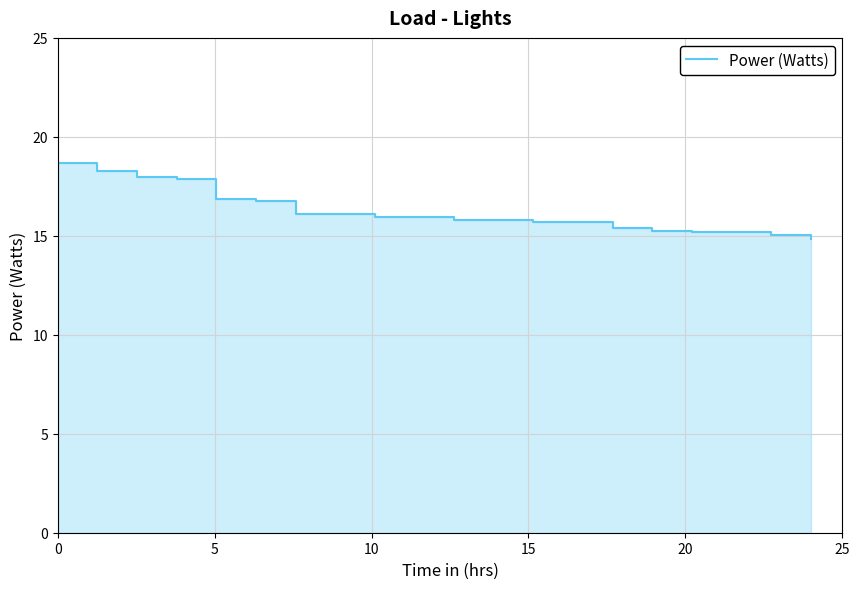

What is the change in value from 14 to 19?

-0.6